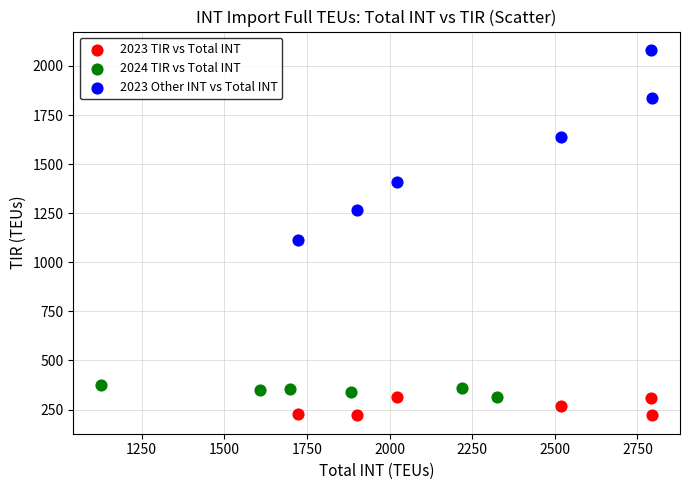

Which series reaches the maximum Y coordinate?

2023 Other INT vs Total INT